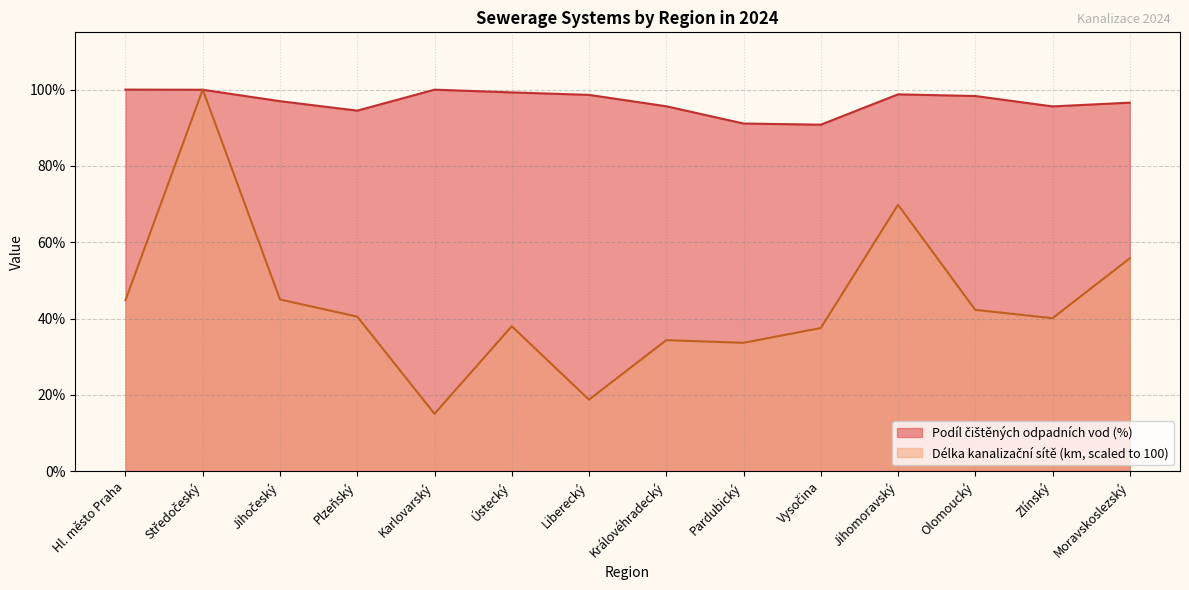

Reading left to right, what are all the values shown in this chart?

Podíl čištěných odpadních vod (%): 100.0	100.0	97.0	94.5	100.0	99.3	98.6	95.6	91.1	90.8	98.8	98.3	95.6	96.6
Délka kanalizační sítě (km): 44.8	100.0	45.0	40.5	15.1	38.0	18.8	34.4	33.7	37.5	69.8	42.3	40.1	55.8